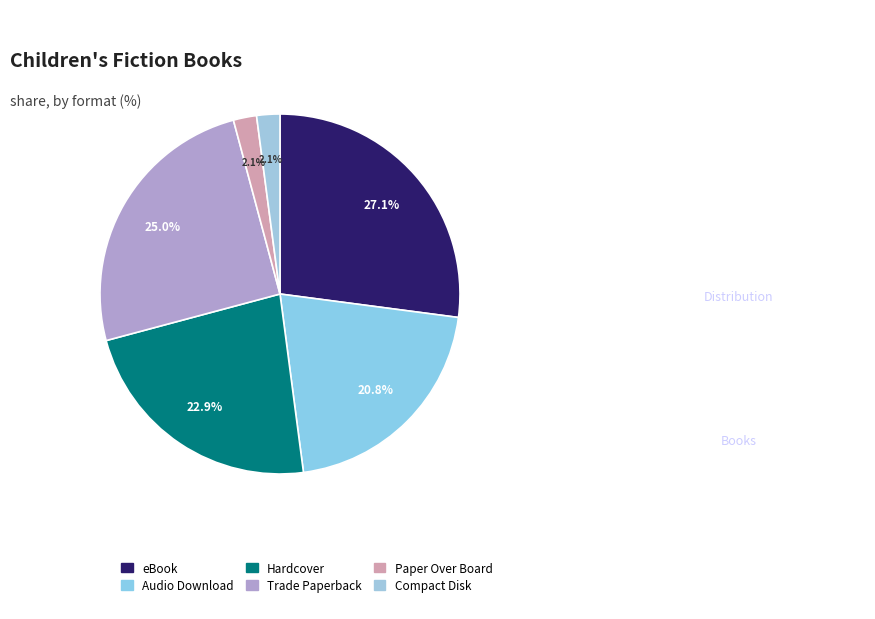

How many segments does this pie chart have?

6